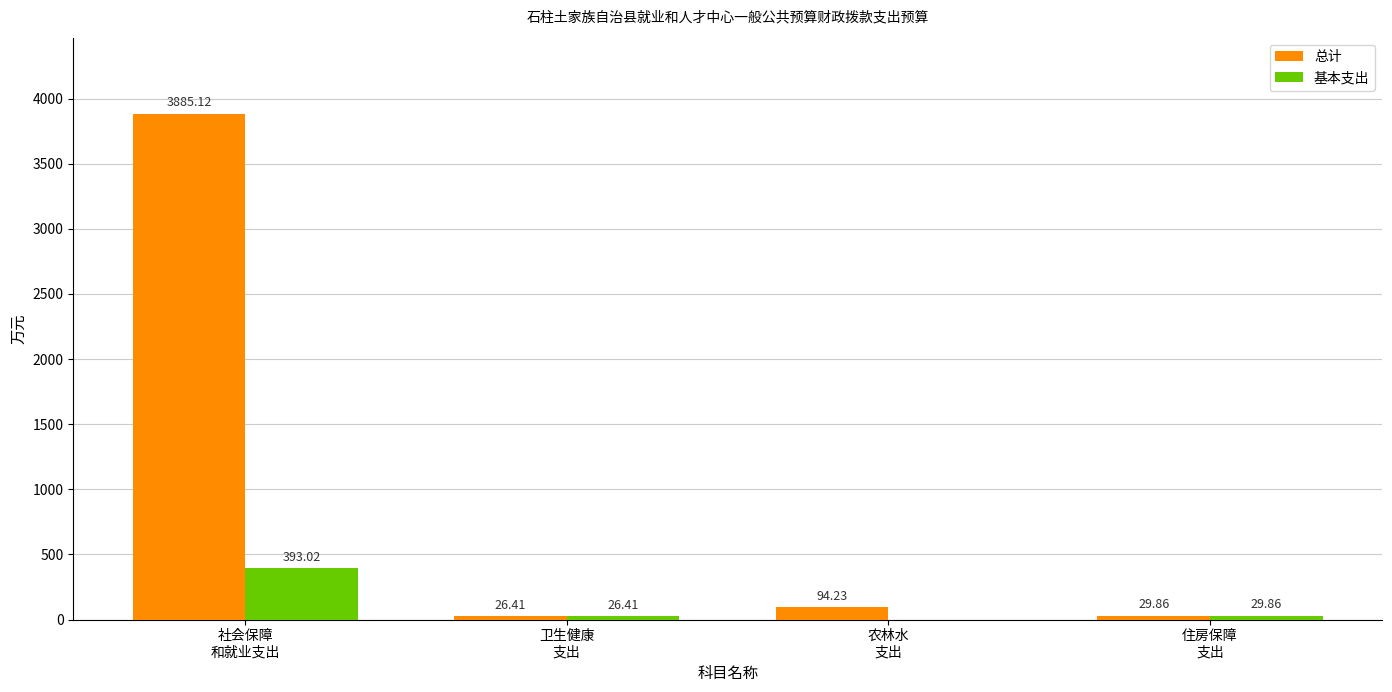

The 总计 series shows 29.9 at 住房保障
支出. True or false?

True